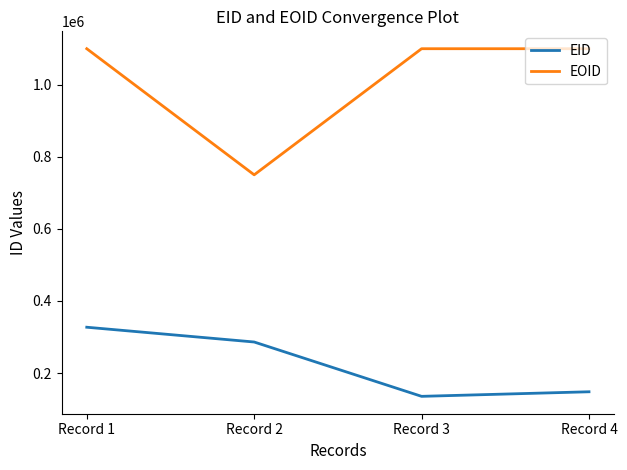

The EOID series shows 332599 at Record 1. True or false?

False